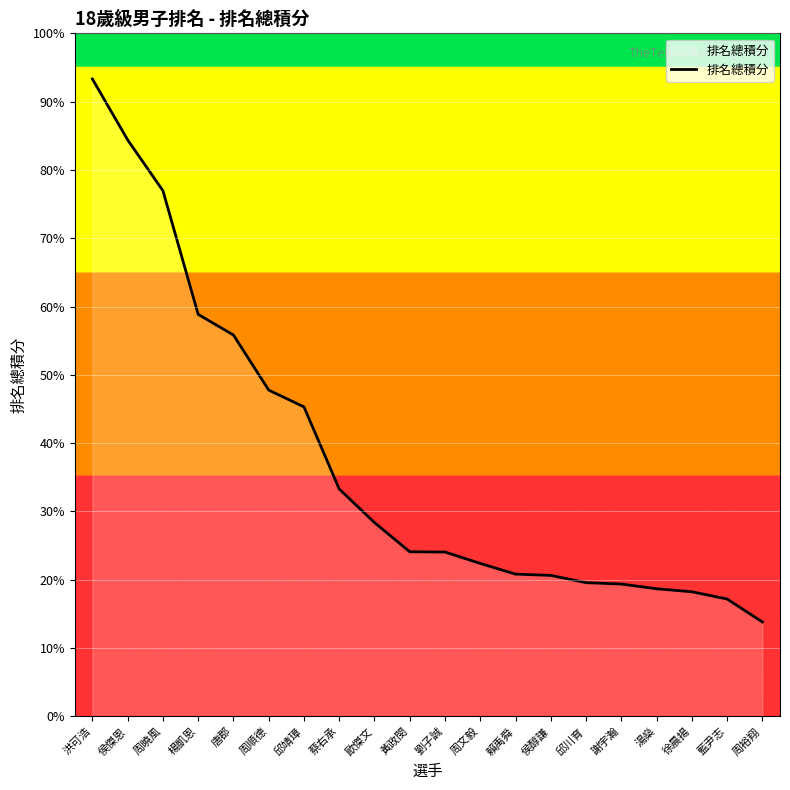

Reading left to right, transcribe all the data shown in this chart.

洪可浩=1119.8	侯傑恩=1012.8	周曉風=923.5	楊凱恩=706.2	唐郡=670.0	周順德=573.2	邱靖璋=543.8	蔡右承=399.5	歐傑文=340.5	黃政閔=289.2	劉子誠=288.8	周文毅=268.8	賴禹舜=250.0	侯醇謙=247.8	邱川育=235.0	謝宇瀚=232.5	湯燊=224.2	徐晨揚=219.0	藍尹志=206.2	周裕翔=166.0